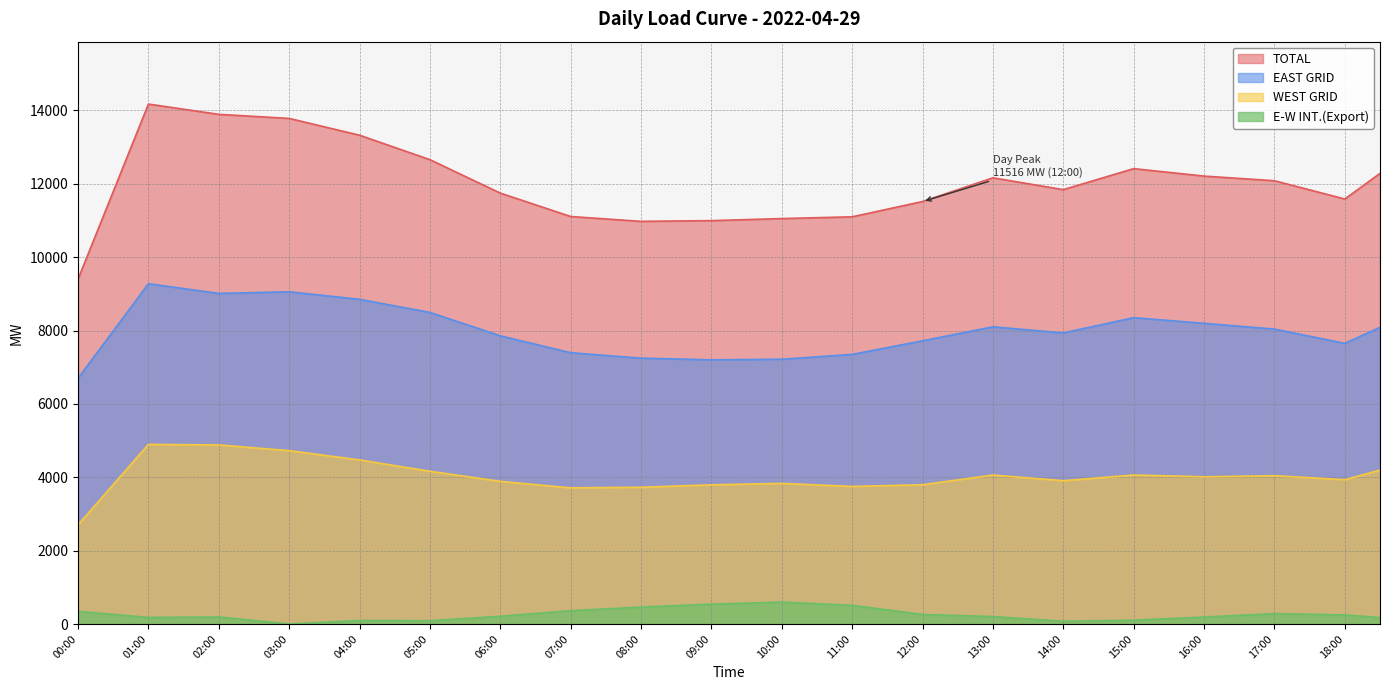

What is the difference between the highest and lowest values at 12:30?

11607.0